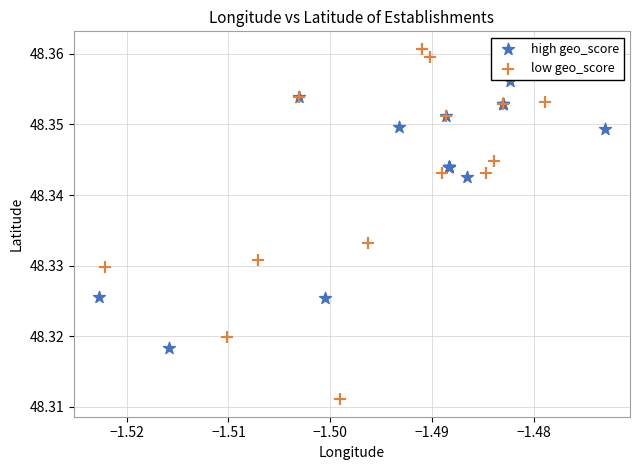

Which series has the largest Y range (max minus min)?

low geo_score